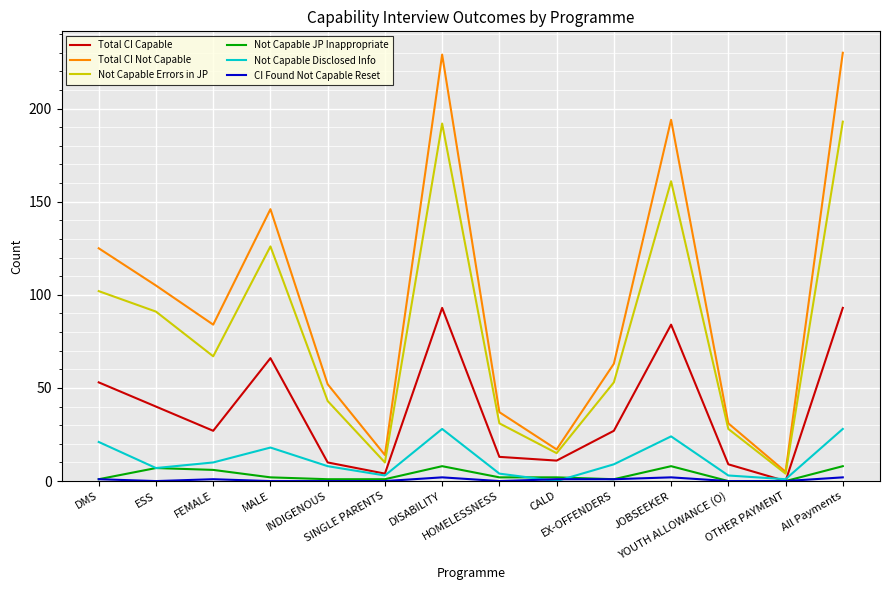

Which series has the widest spread of values?

Total CI Not Capable